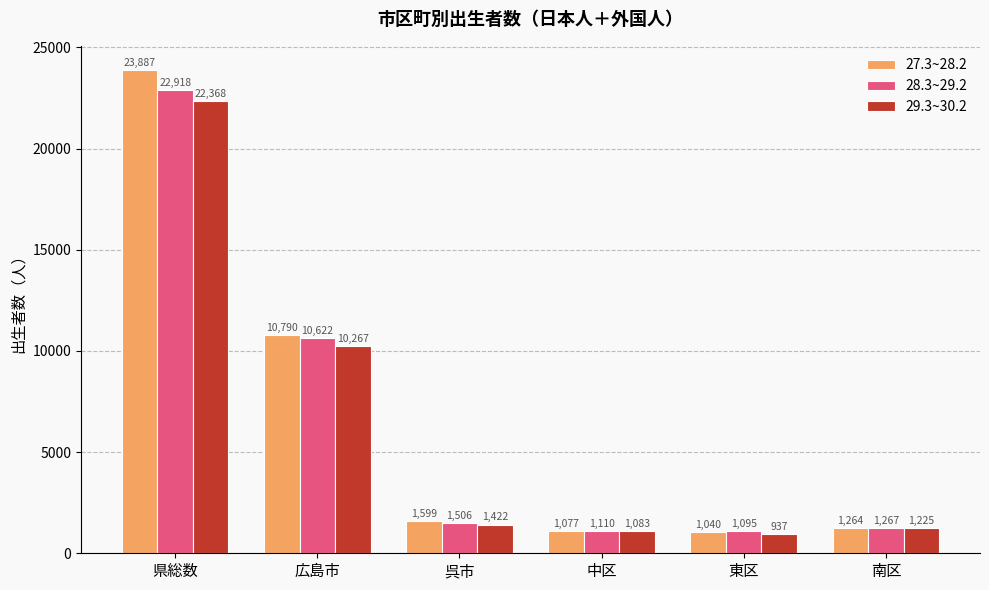

Which category has the lowest value across all series?

東区